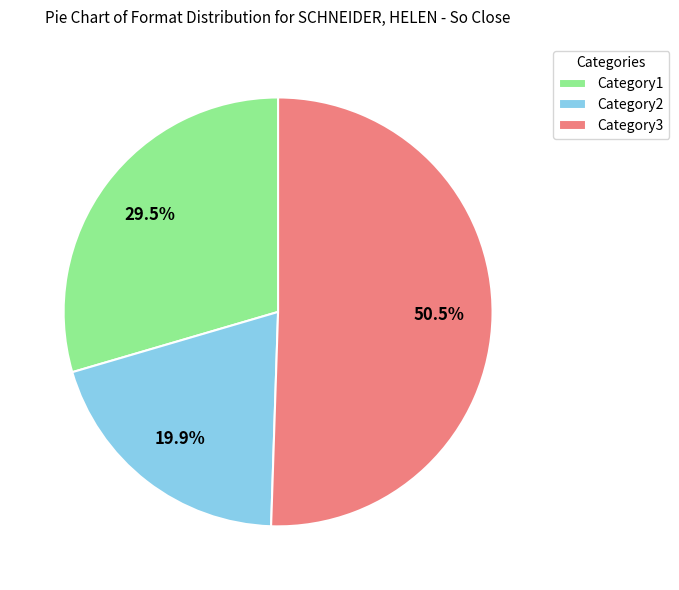

Which slice is the largest?

Category3